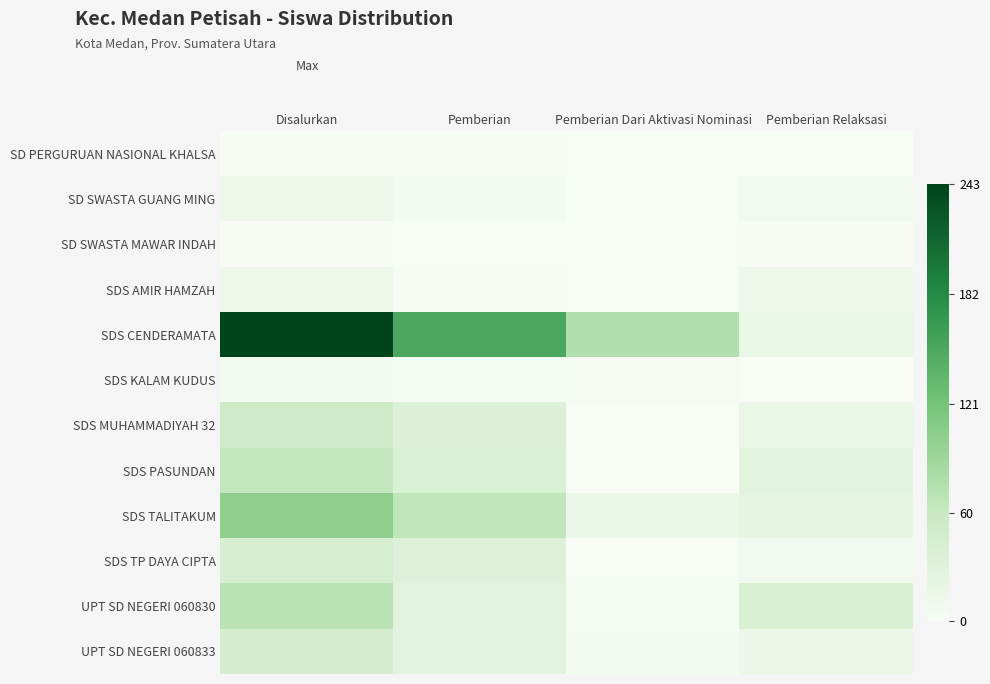

Which label corresponds to the smallest value in the chart?

Pemberian Dari Aktivasi Nominasi